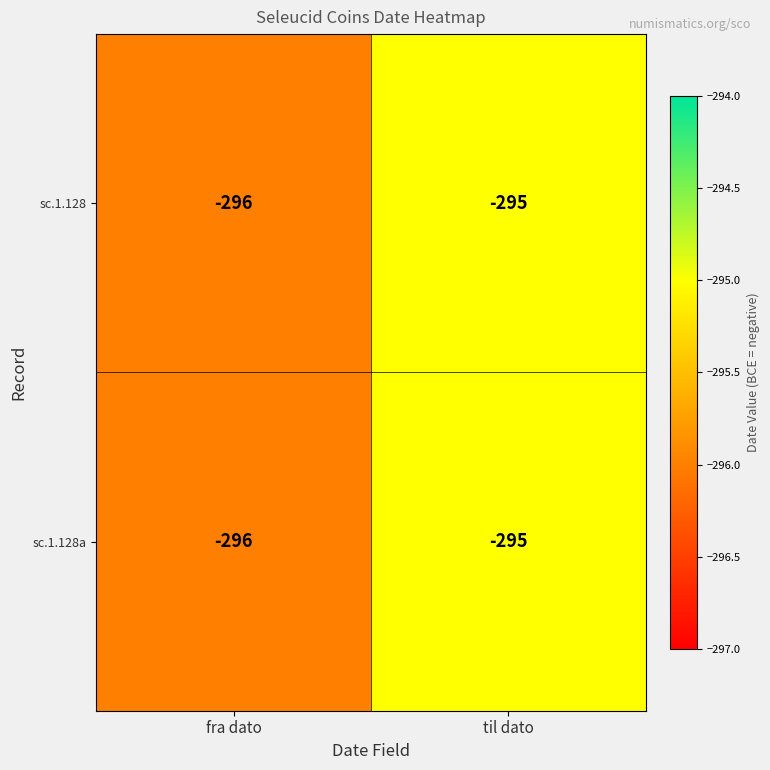

What is the sum of all sc.1.128a values?

-591